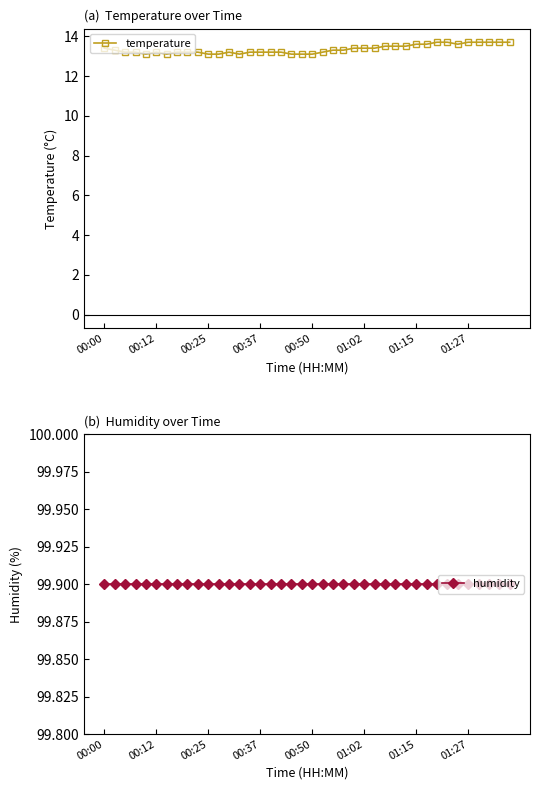

Reading left to right, what are all the values shown in this chart?

temperature: 13.4	13.3	13.2	13.2	13.1	13.2	13.1	13.2	13.2	13.2	13.1	13.1	13.2	13.1	13.2	13.2	13.2	13.2	13.1	13.1	13.1	13.2	13.3	13.3	13.4	13.4	13.4	13.5	13.5	13.5	13.6	13.6	13.7	13.7	13.6	13.7	13.7	13.7	13.7	13.7
humidity: 99.9	99.9	99.9	99.9	99.9	99.9	99.9	99.9	99.9	99.9	99.9	99.9	99.9	99.9	99.9	99.9	99.9	99.9	99.9	99.9	99.9	99.9	99.9	99.9	99.9	99.9	99.9	99.9	99.9	99.9	99.9	99.9	99.9	99.9	99.9	99.9	99.9	99.9	99.9	99.9